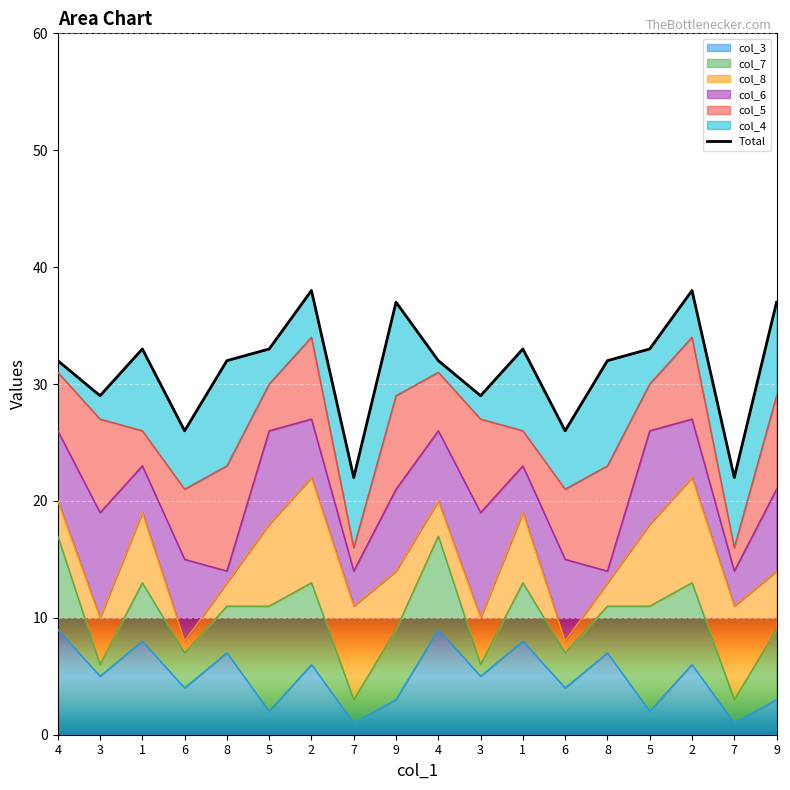

True or false: the data has more than 0 interior local peaks.

True